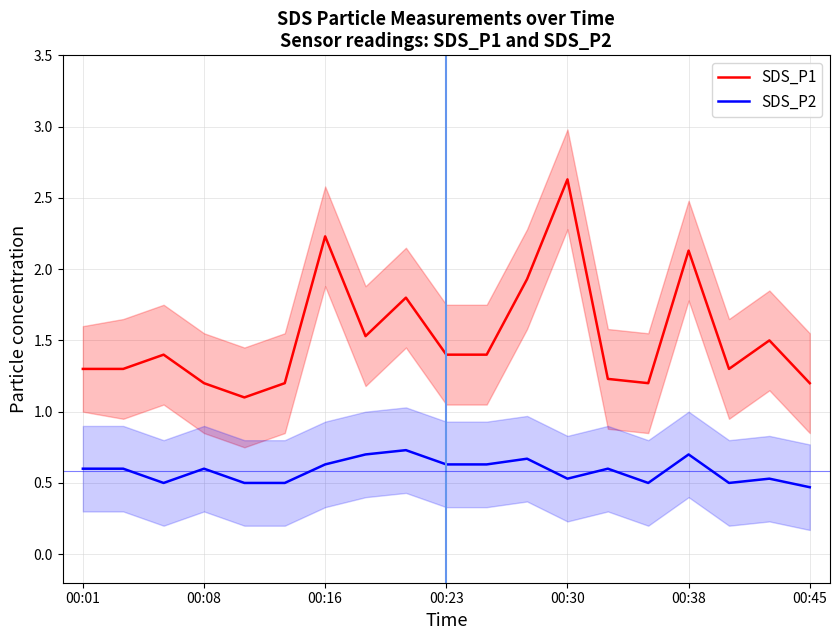

Read the SDS_P2 value at 00:23.

0.6